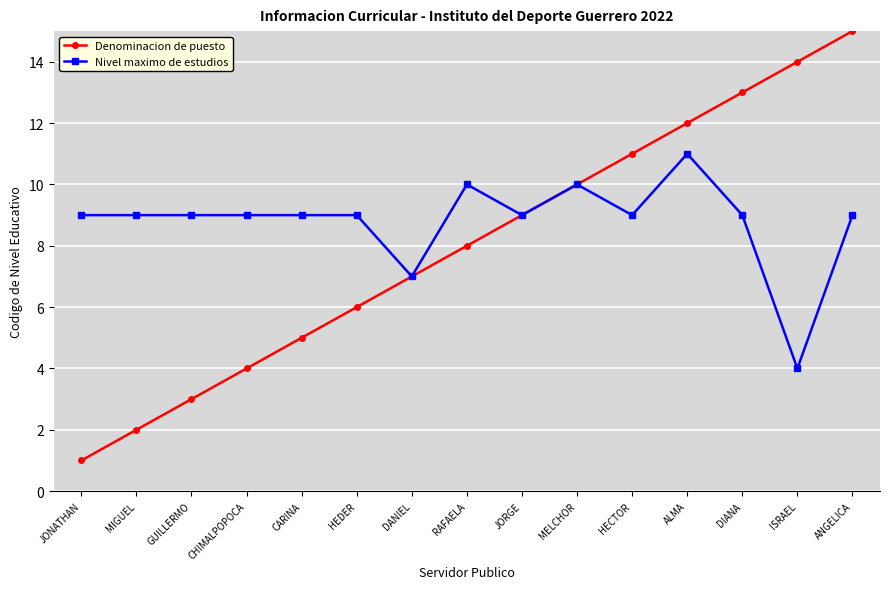

At GUILLERMO, list the series in order from largest to smallest.

Nivel maximo de estudios, Denominacion de puesto